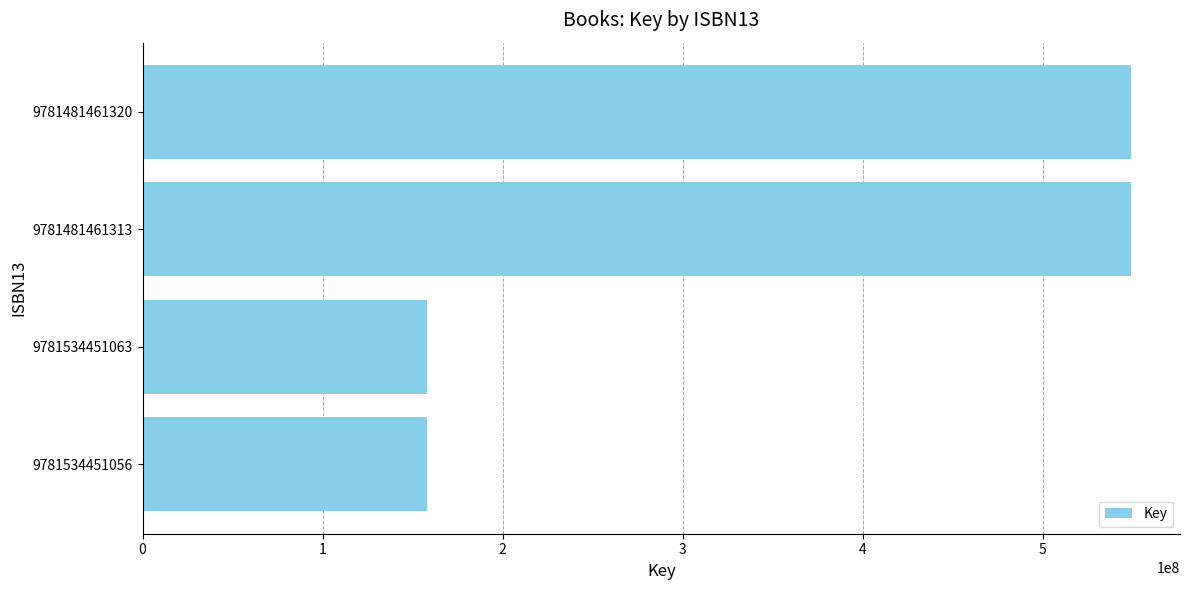

Is it true that the value at 9781481461320 is 301315291?

False